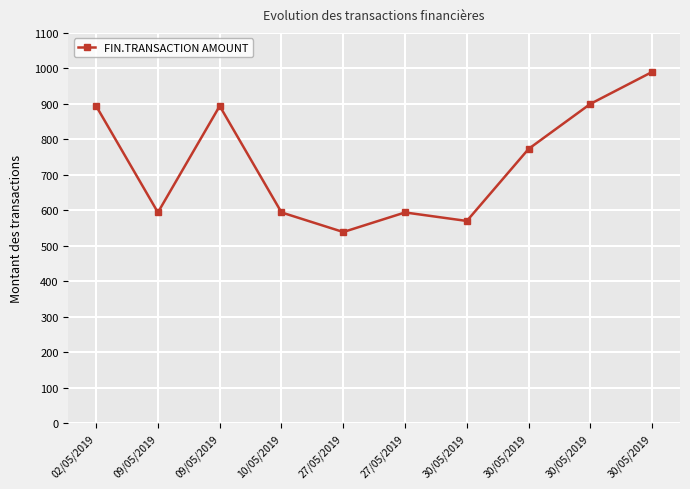

The value at 09/05/2019 is 1504.0. True or false?

False